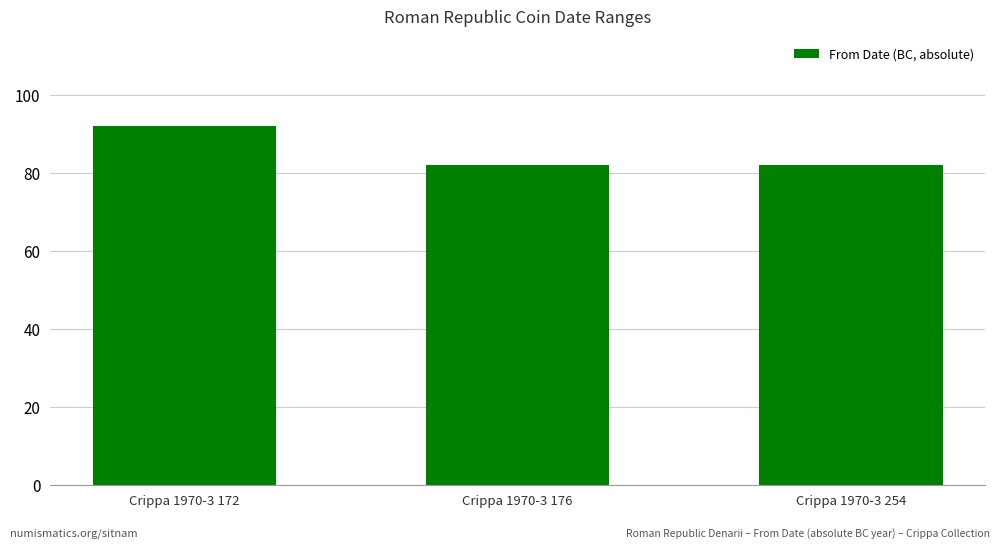

How many bars are there in total?

3